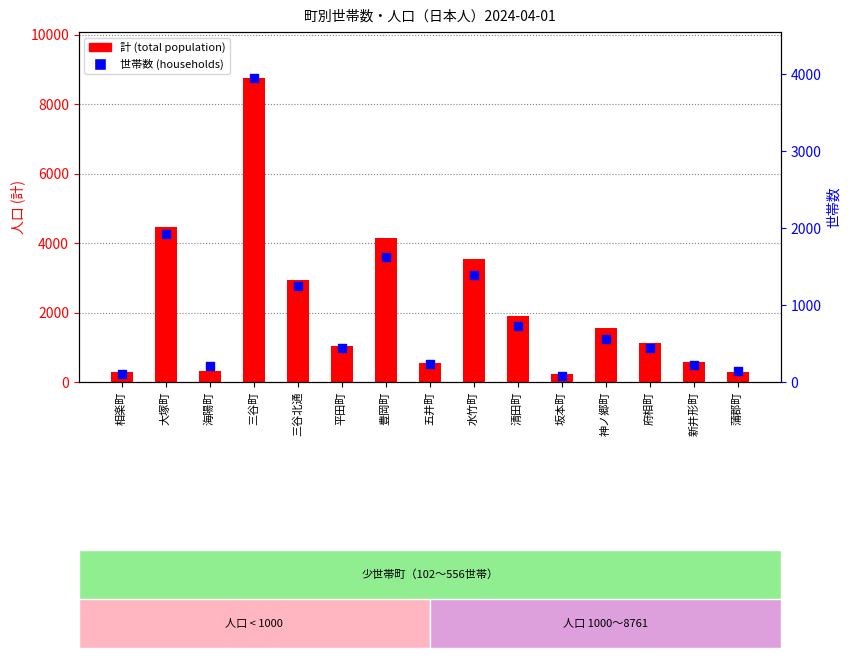

What are all the series names shown in the legend?

計 (total population), 世帯数 (households)